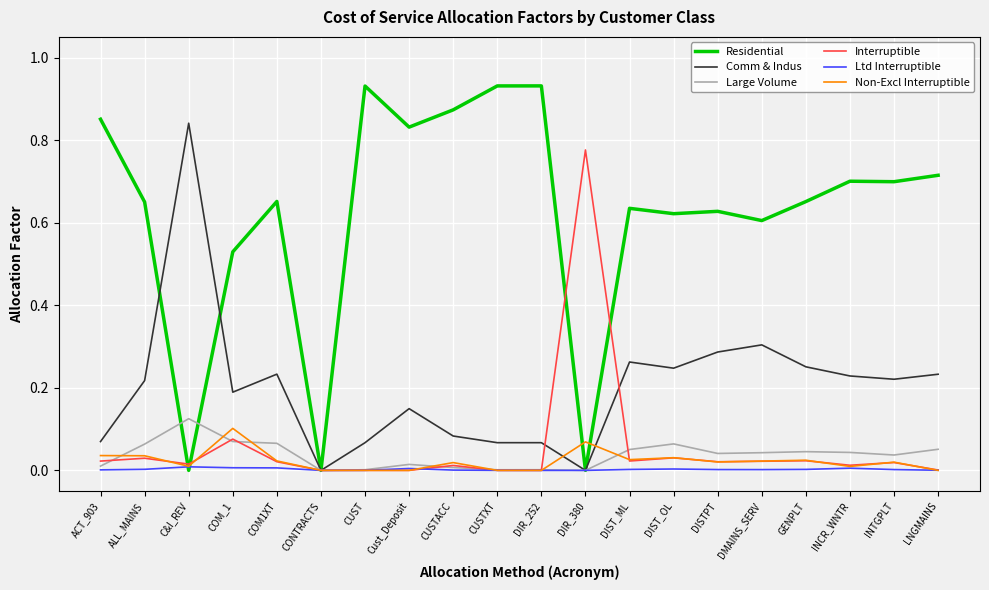

True or false: Non-Excl Interruptible and Interruptible intersect in this chart.

True